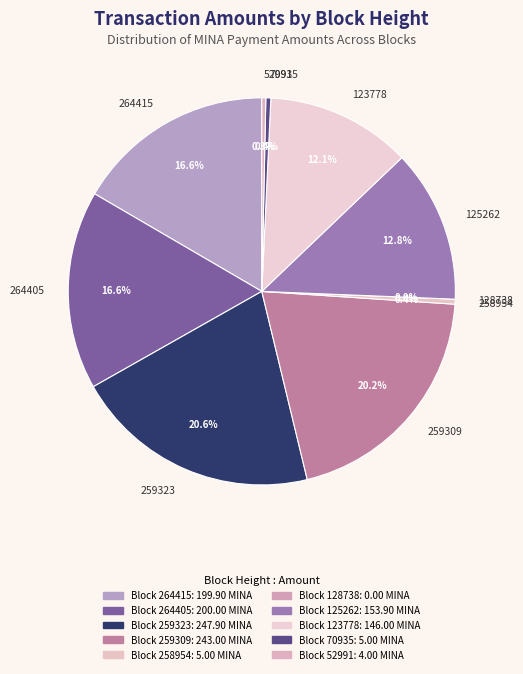

Between 128738 and 258954, which is larger?

258954